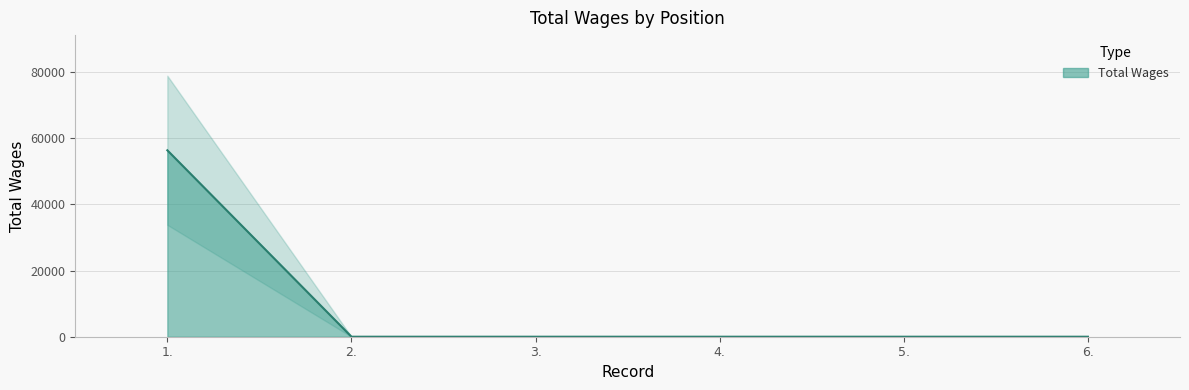

What is the label of the 1st point from the right?

6.